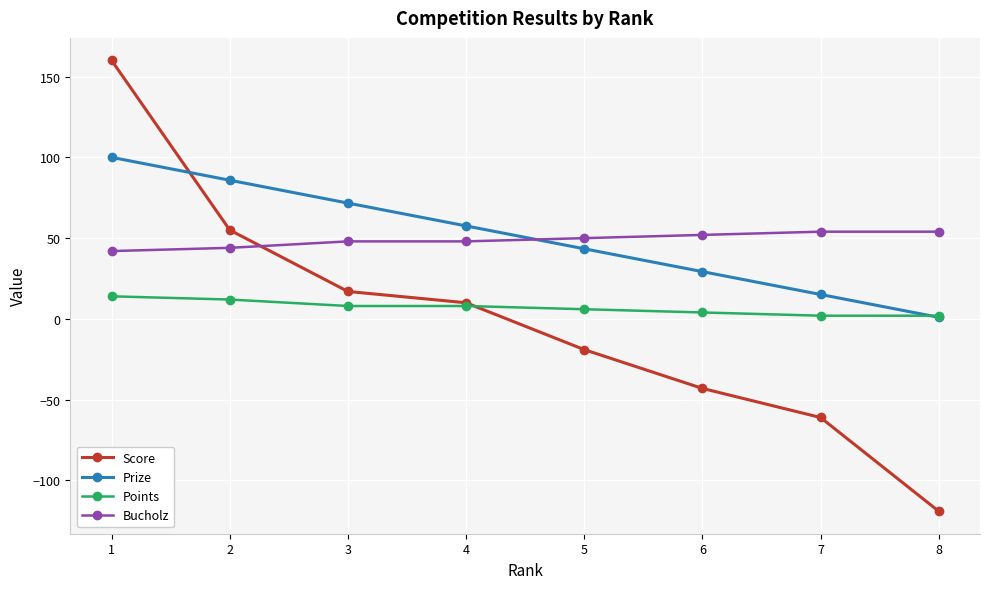

Read the Points value at 2.

12.0